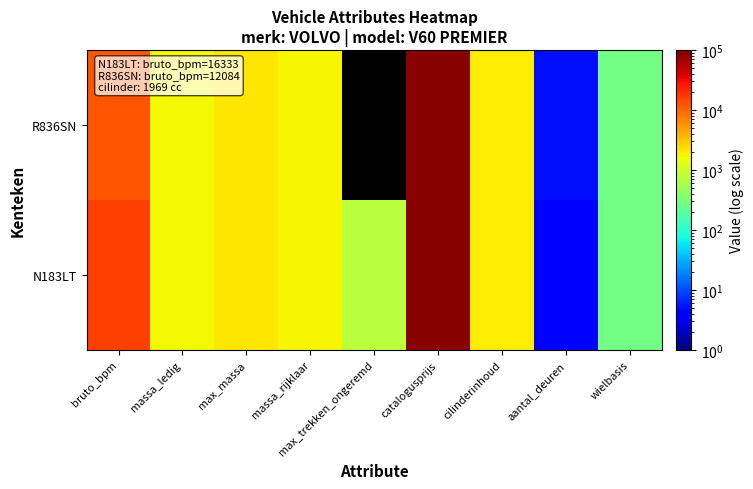

List the series in order of their peak value, highest first.

N183LT, R836SN